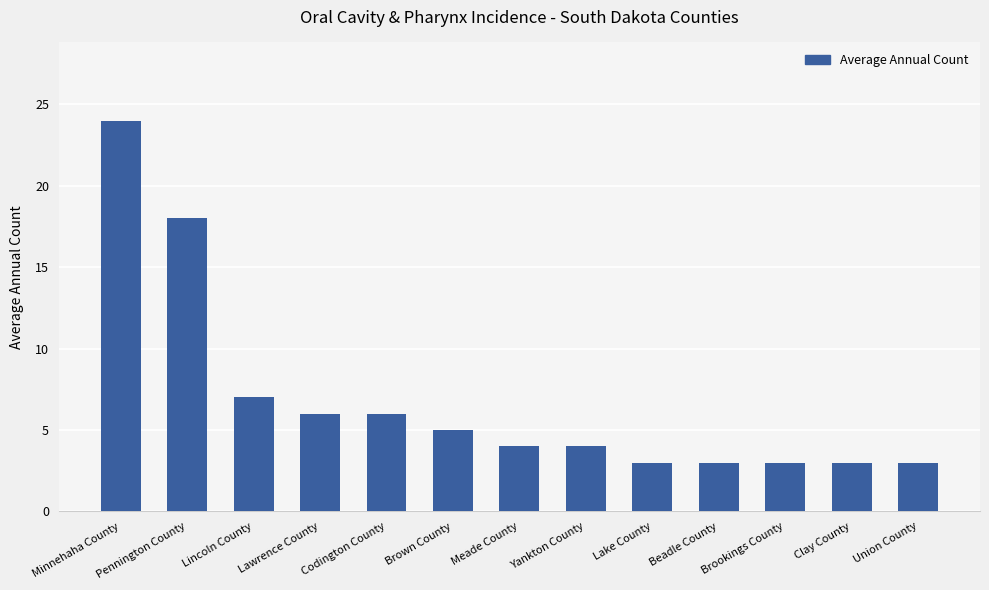

What is the change in value from Pennington County to Lake County?

-15